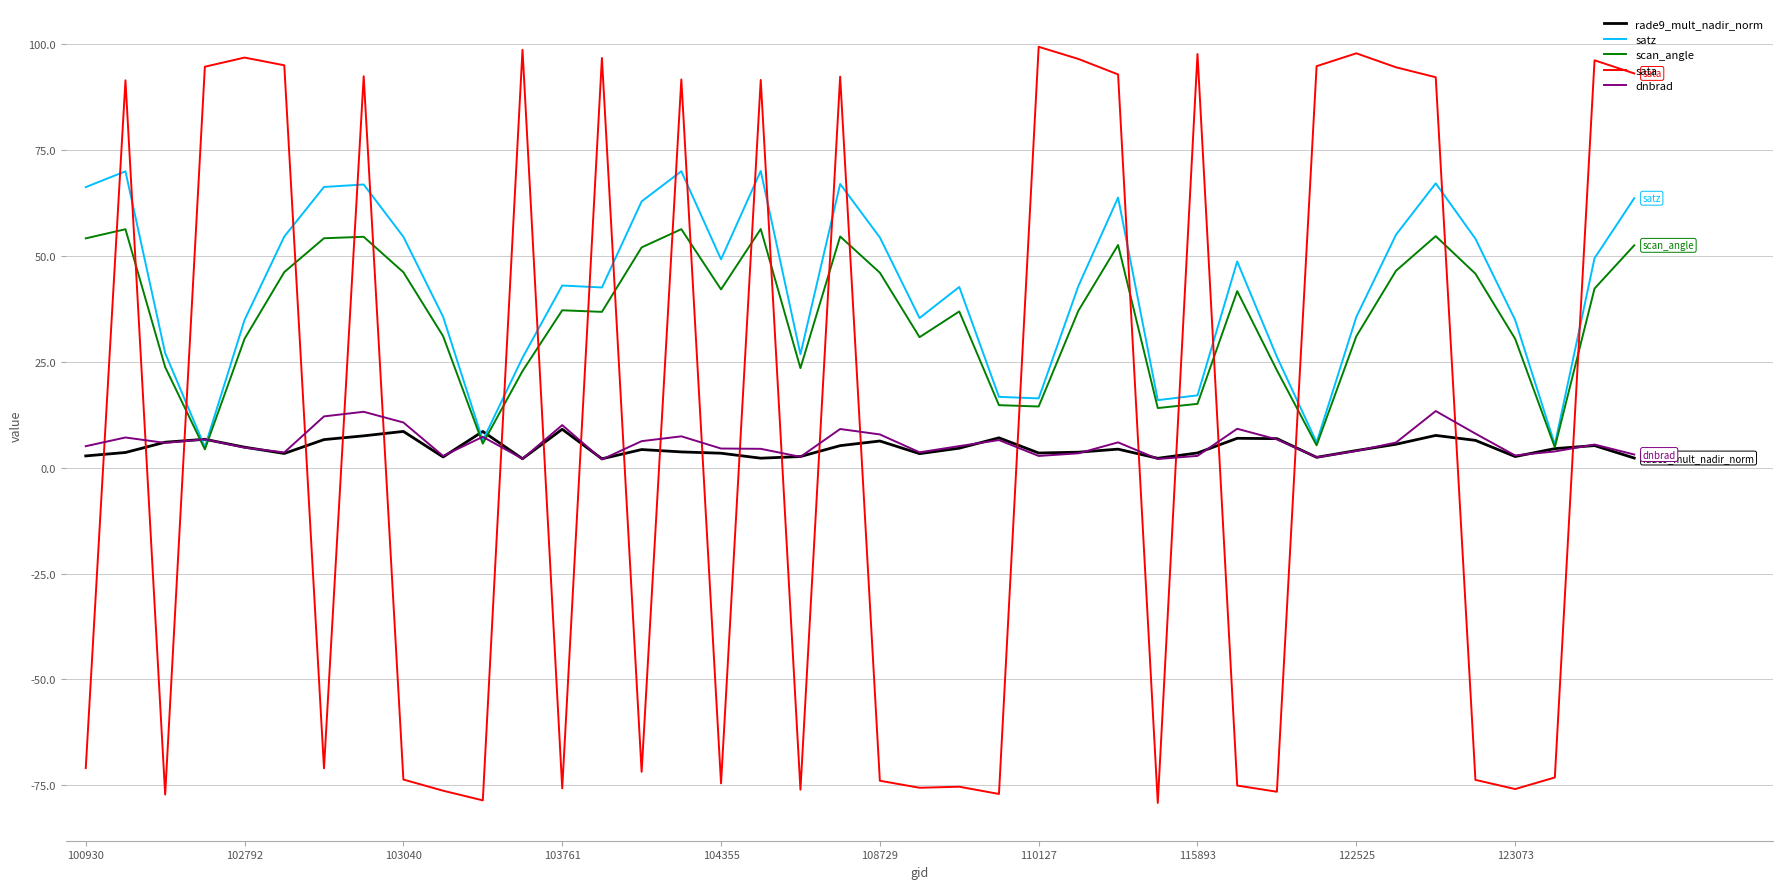

What is the maximum value shown in the chart?

99.4